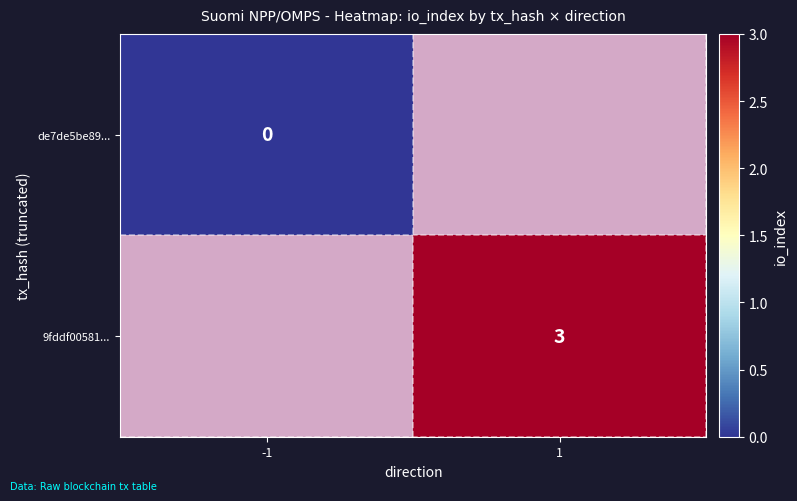

Which label corresponds to the largest value in the chart?

1